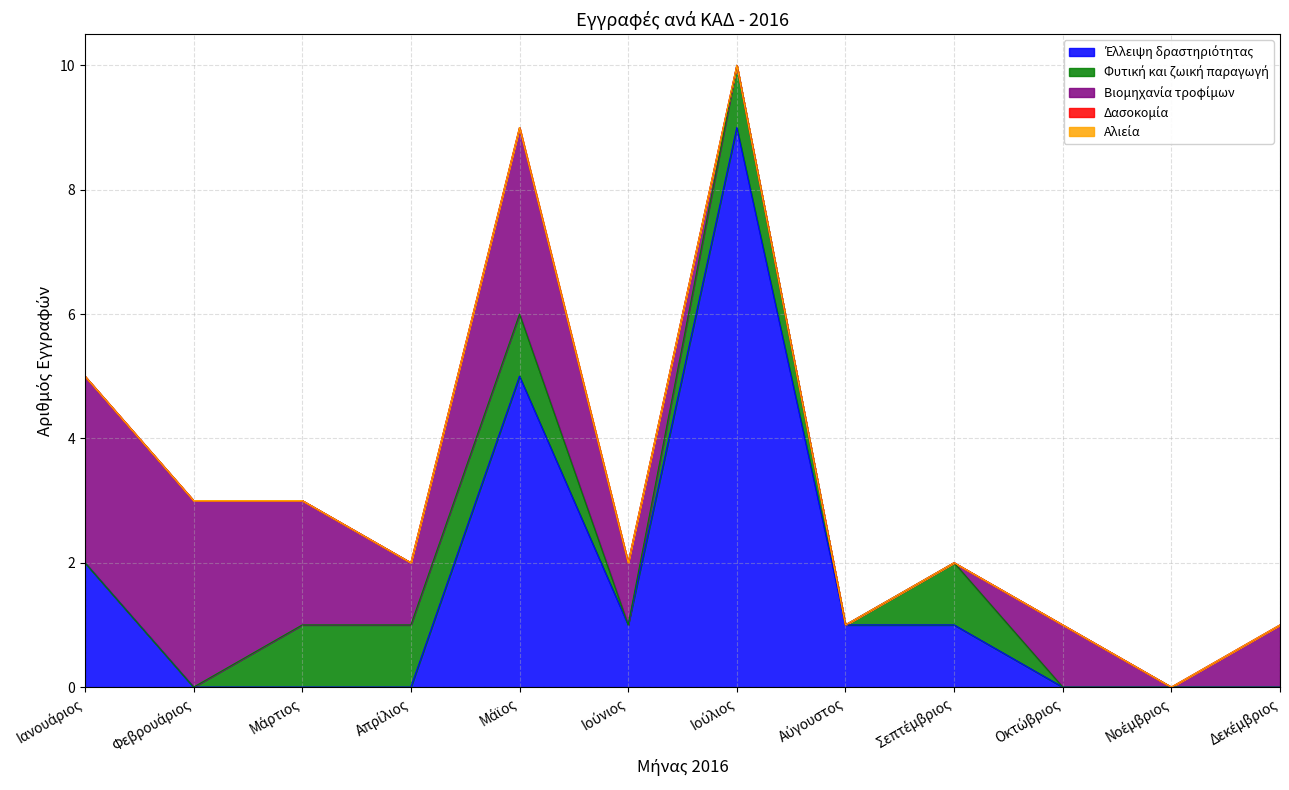

Which series has the largest total across all categories?

Έλλειψη δραστηριότητας